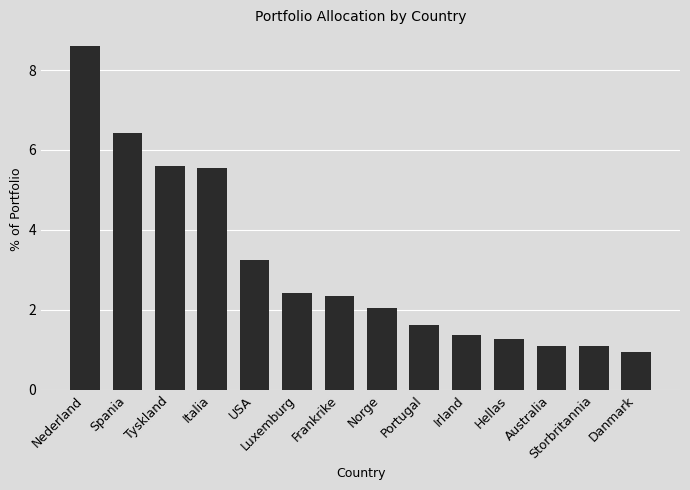

Where does the data first go above 2?

Nederland